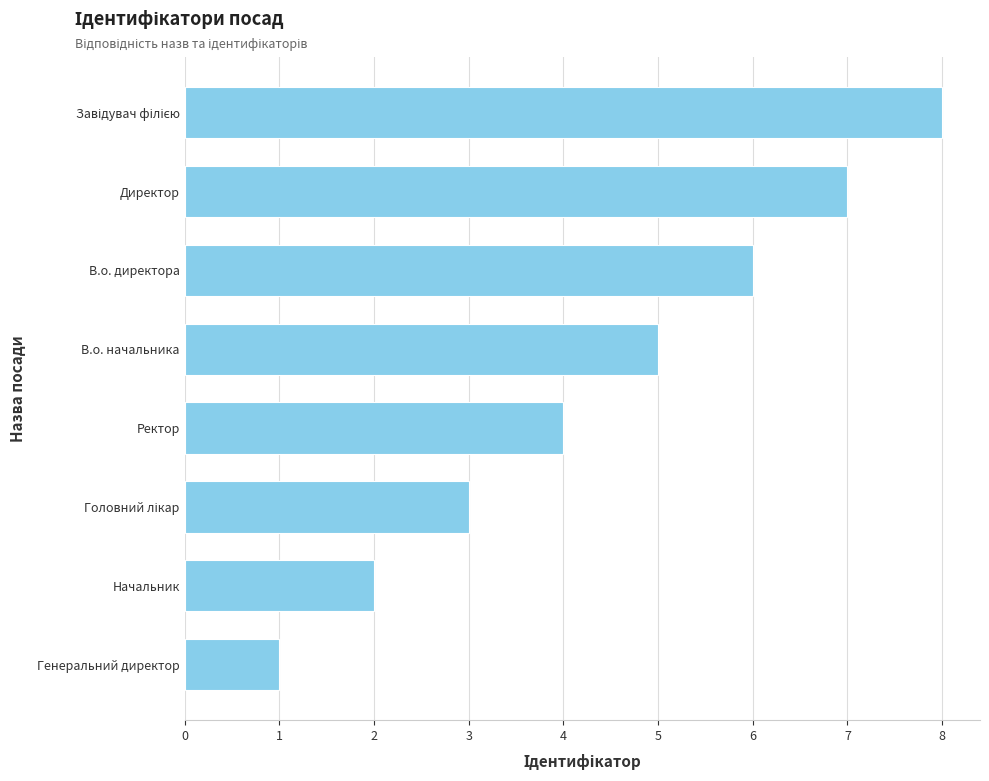

How many data points does each series have?

8